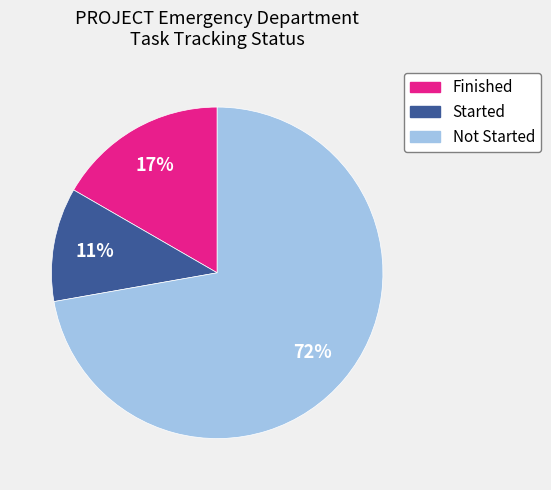

The Started slice represents 11% of the pie. True or false?

True